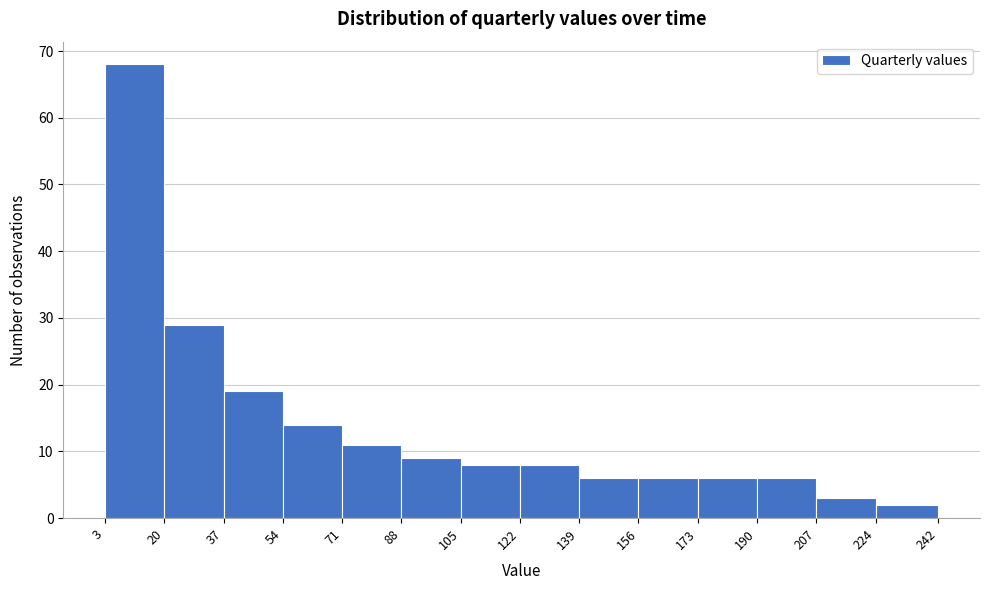

Reading left to right, list every bar in this chart as the range it spans on the x-axis followed by its height. The values are not printed on the chart, so give them approximately, as read against the axis.

3 to 20: 68
20 to 37: 29
37 to 54: 19
54 to 71: 14
71 to 88: 11
88 to 105: 9
105 to 122: 8
122 to 139: 8
139 to 156: 6
156 to 173: 6
173 to 190: 6
190 to 207: 6
207 to 224: 3
224 to 242: 2